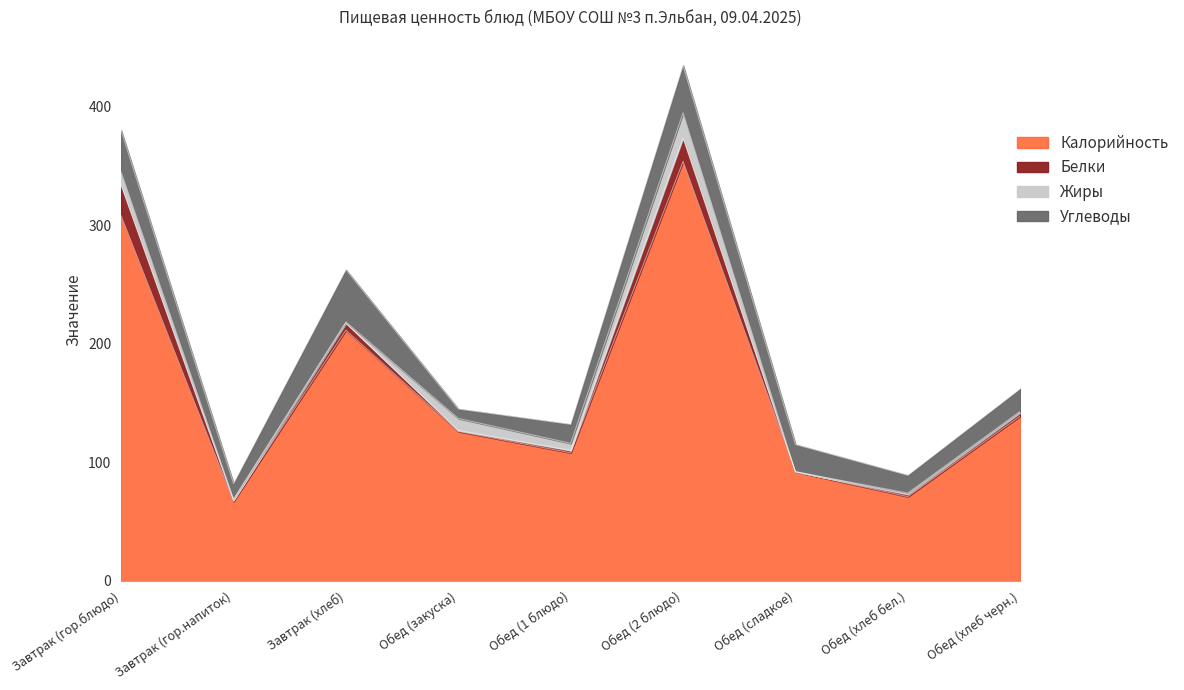

How many data points in Калорийность are above 126?

4